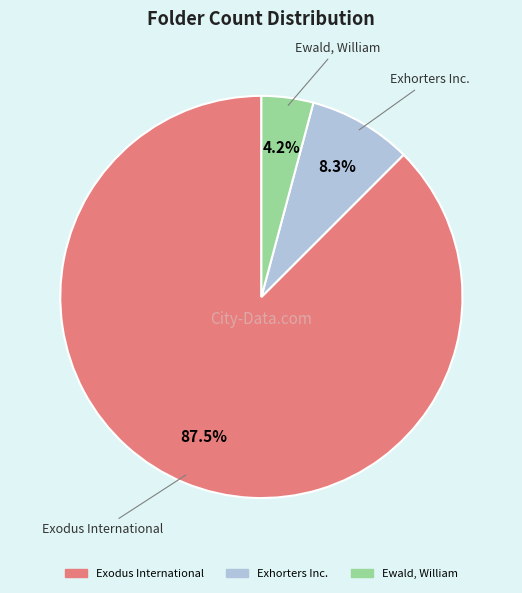

Is it true that Exhorters Inc. is 8% of the pie?

True